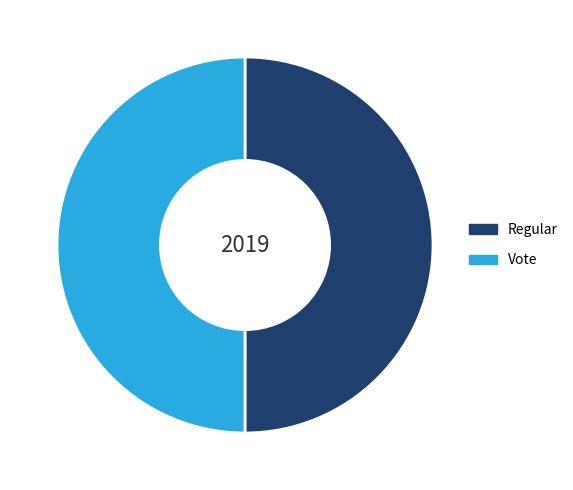

Combined, do Vote and Regular account for over 50%?

Yes